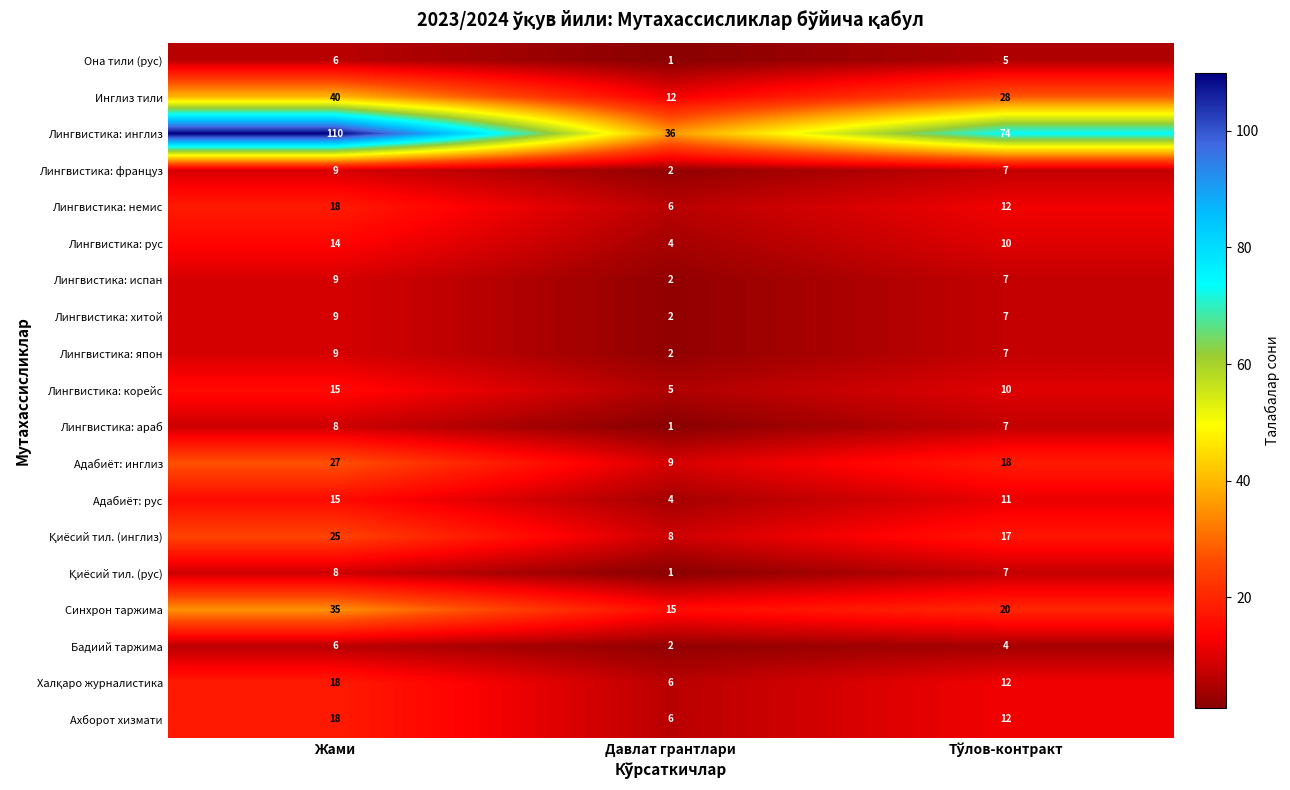

Which category has the lowest value across all series?

Давлат грантлари